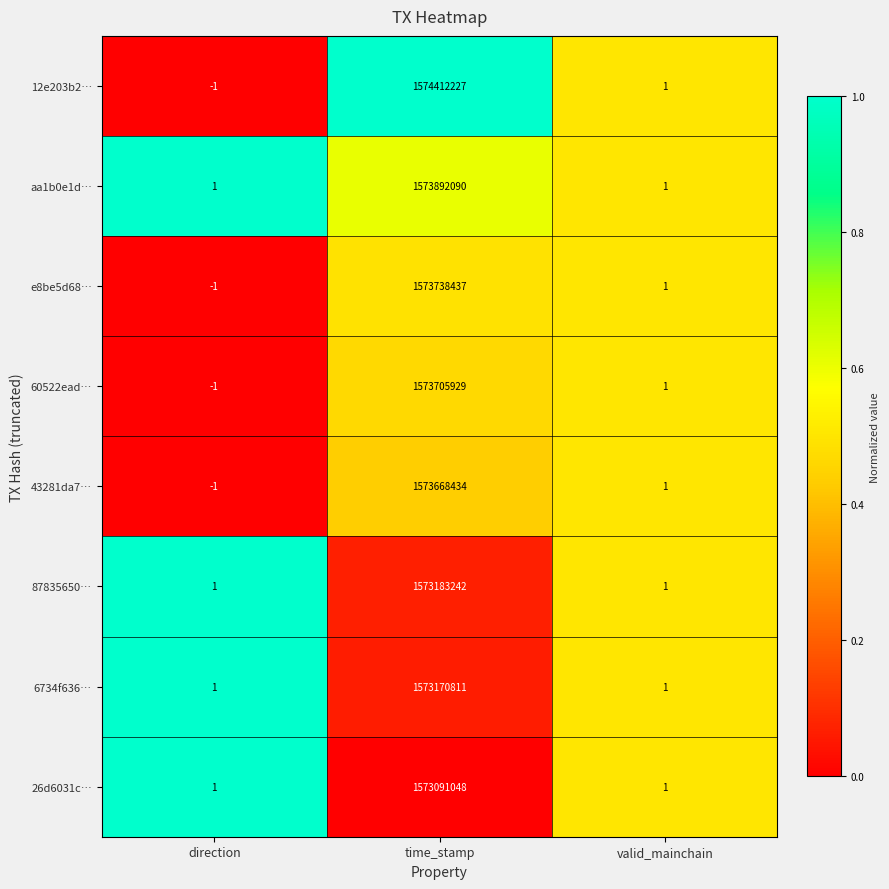

What is the spread (max minus min) of values at time_stamp?

1321179